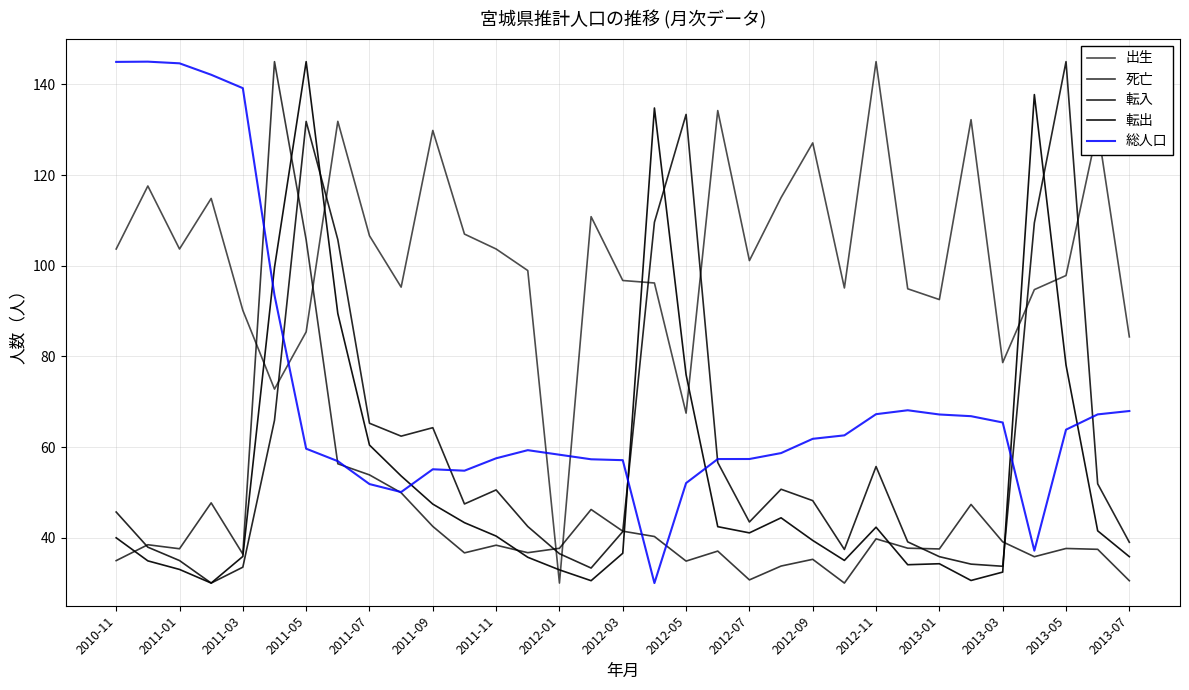

Does the chart have visible grid lines?

Yes